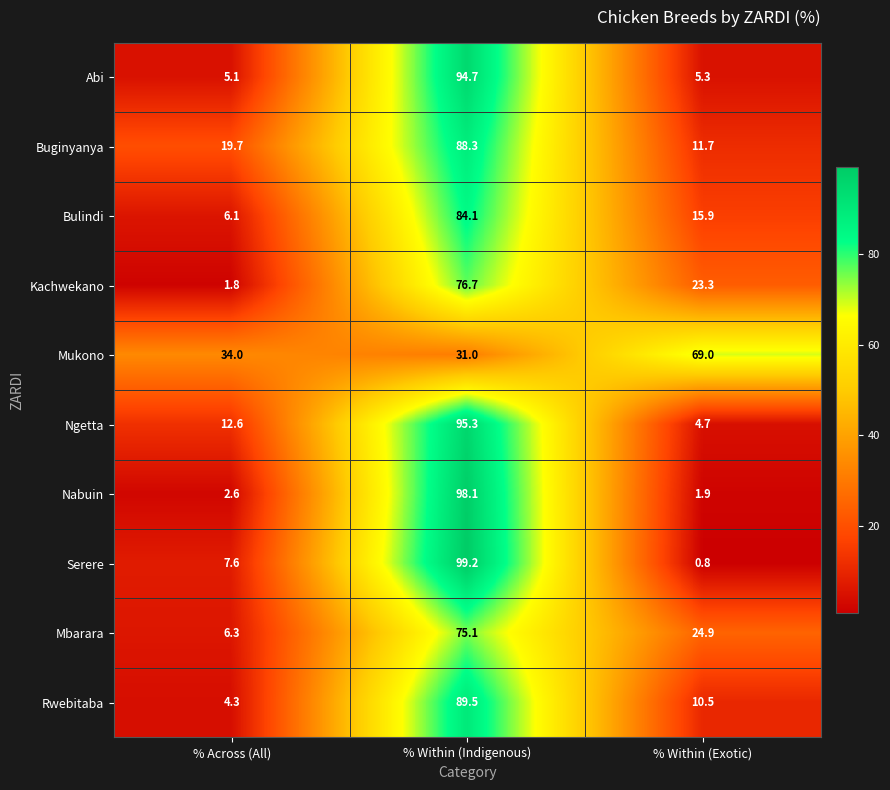

At % Within (Exotic), list the series in order from smallest to largest.

Serere, Nabuin, Ngetta, Abi, Rwebitaba, Buginyanya, Bulindi, Kachwekano, Mbarara, Mukono